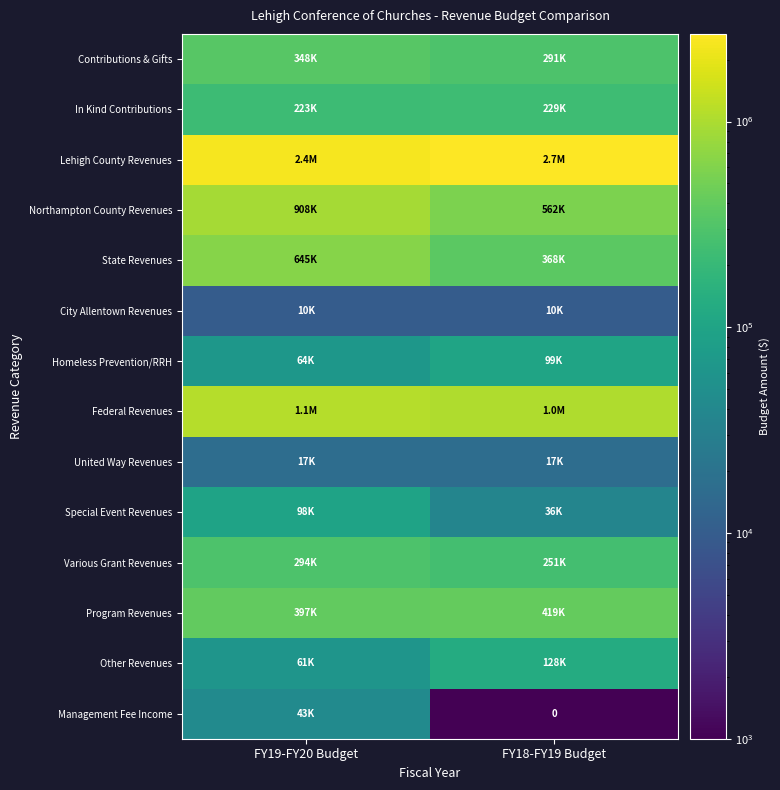

How many Lehigh County Revenues values are between 2389091 and 2668091?

2